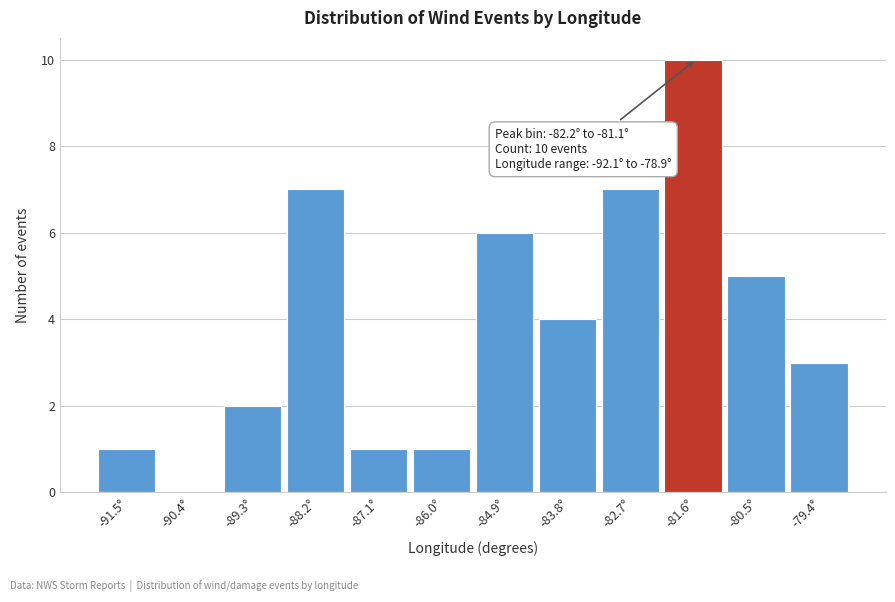

Over which range of the x-axis is the bar tallest?

-82.2 to -81.0